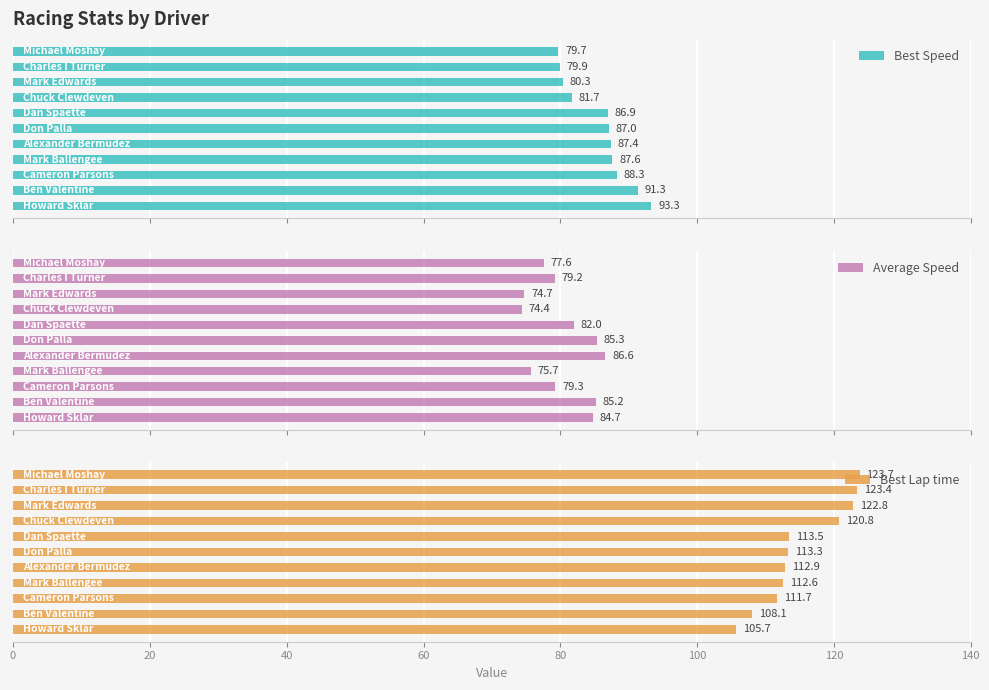

What is the sum of all Best Lap time values?

1268.5